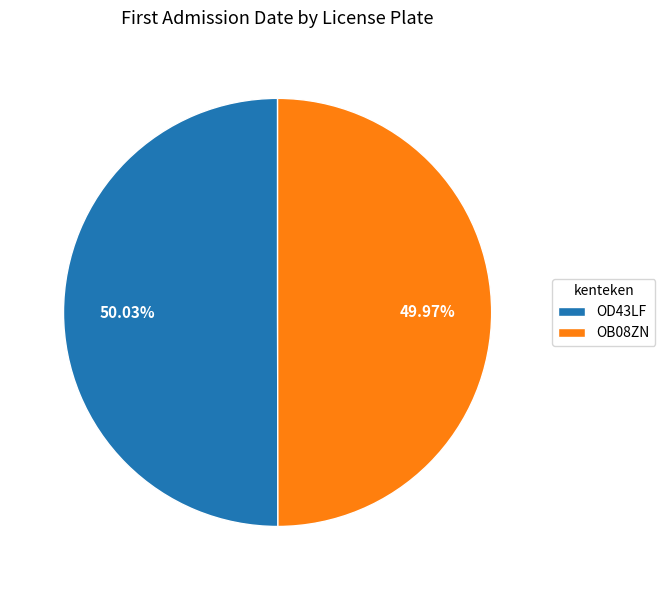

Does any single category account for the majority?

Yes